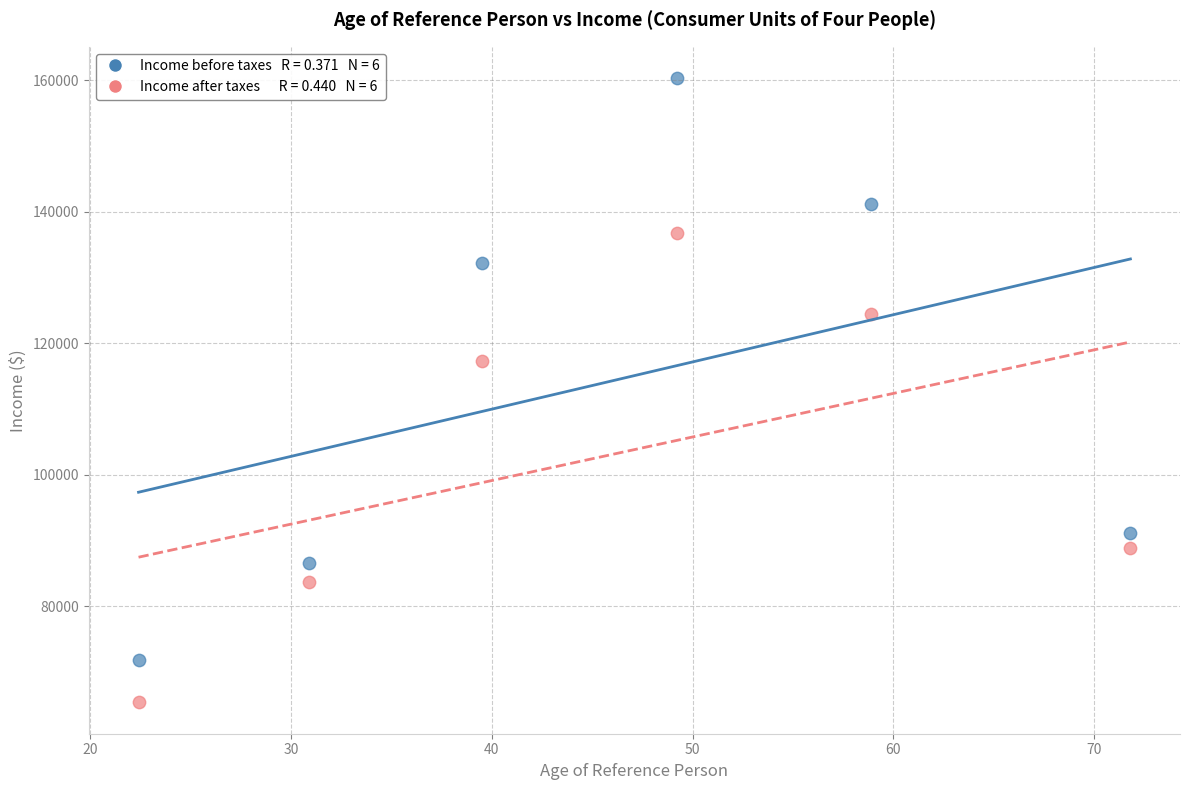

Across all series, what Y value is closest to 112851?

117306